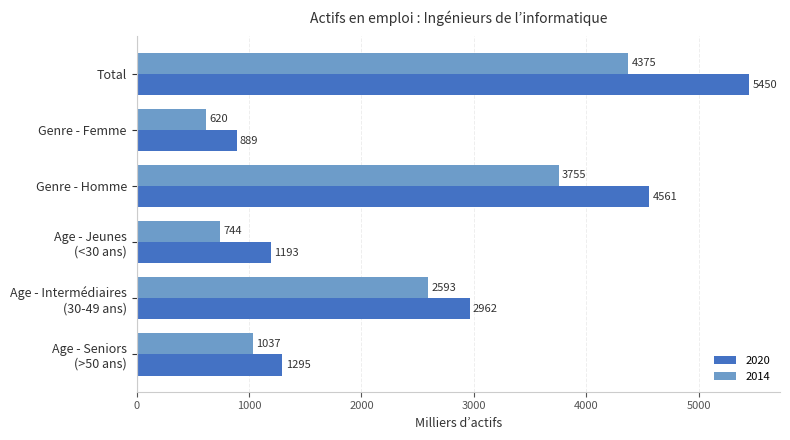

The value of 2020 at Age - Intermédiaires
(30-49 ans) is 2962.0. True or false?

True